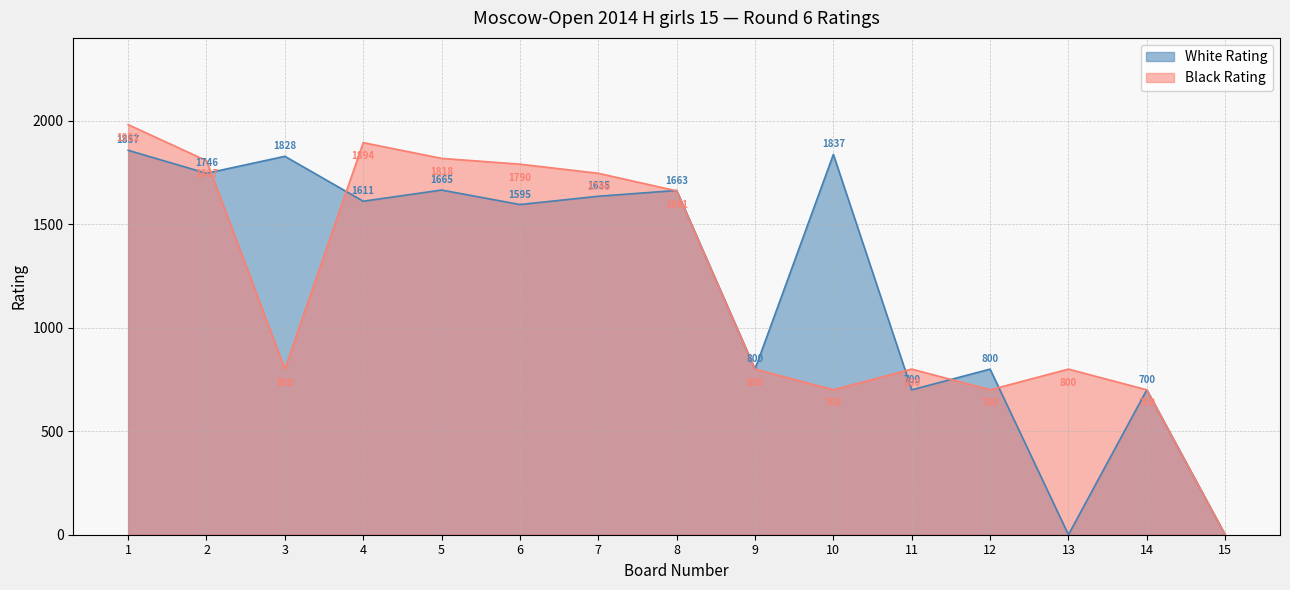

Where is the first local maximum for White Rating?

3